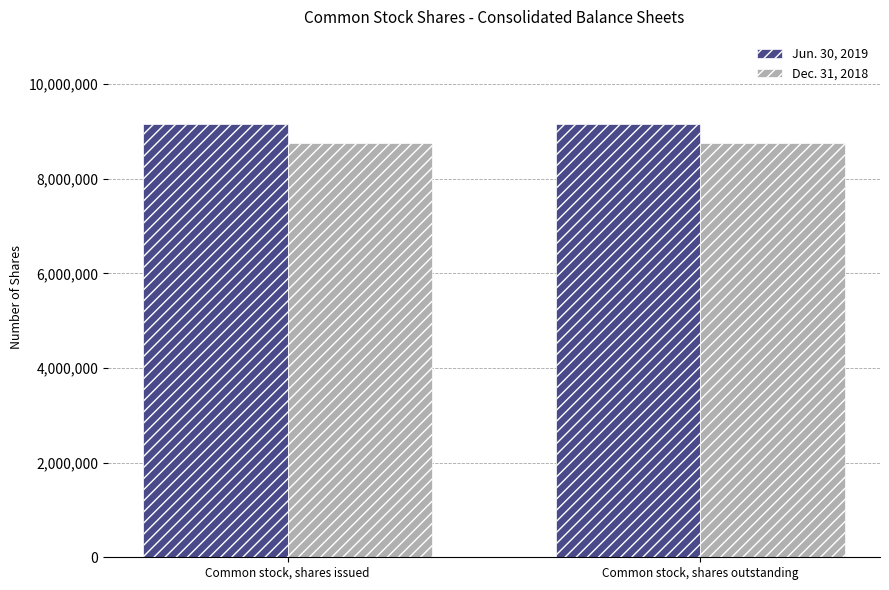

At Common stock, shares issued, list the series in order from largest to smallest.

Jun. 30, 2019, Dec. 31, 2018